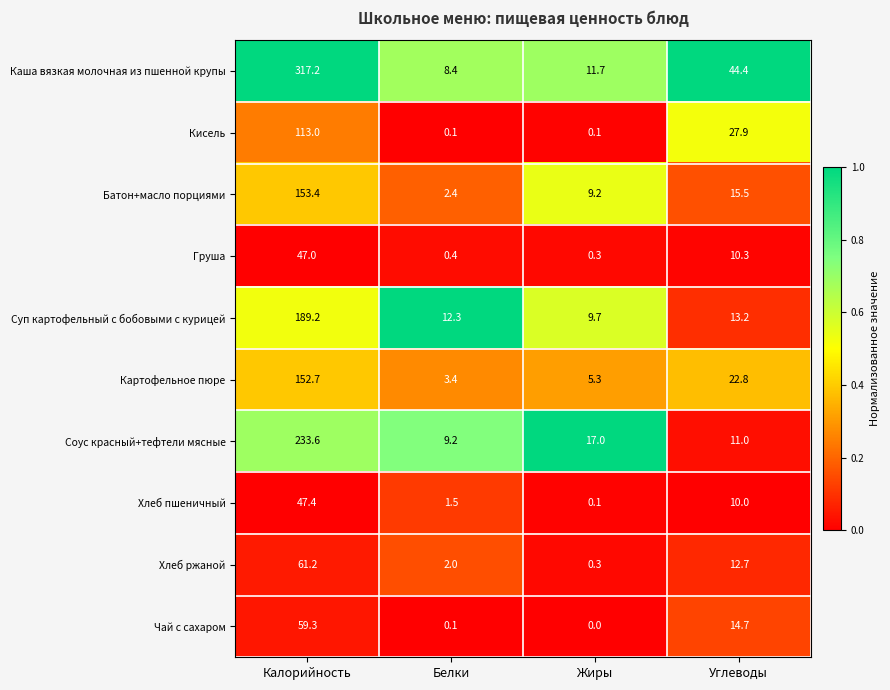

At Углеводы, list the series in order from smallest to largest.

Хлеб пшеничный, Груша, Соус красный+тефтели мясные, Хлеб ржаной, Суп картофельный с бобовыми с курицей, Чай с сахаром, Батон+масло порциями, Картофельное пюре, Кисель, Каша вязкая молочная из пшенной крупы